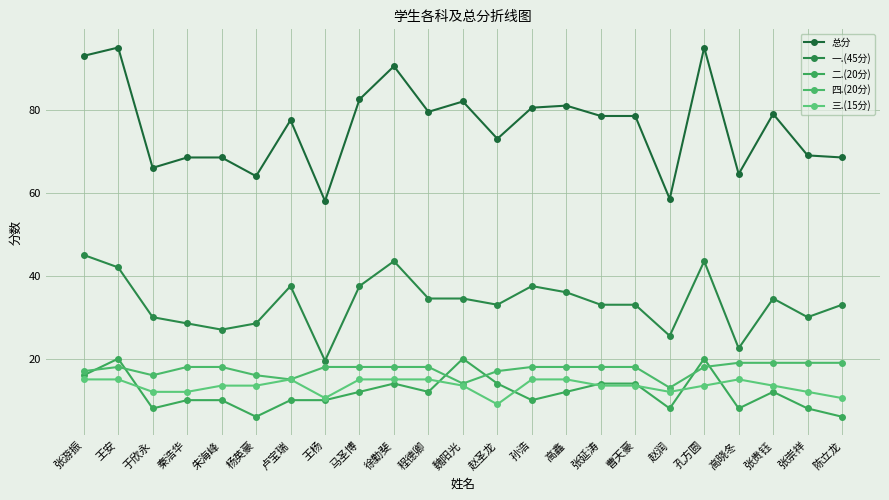

Reading right to left, what are all the values shown in this chart?

总分: 68.5	69.0	79.0	64.5	95.0	58.5	78.5	78.5	81.0	80.5	73.0	82.0	79.5	90.5	82.5	58.0	77.5	64.0	68.5	68.5	66.0	95.0	93.0
一.(45分): 33.0	30.0	34.5	22.5	43.5	25.5	33.0	33.0	36.0	37.5	33.0	34.5	34.5	43.5	37.5	19.5	37.5	28.5	27.0	28.5	30.0	42.0	45.0
二.(20分): 6.0	8.0	12.0	8.0	20.0	8.0	14.0	14.0	12.0	10.0	14.0	20.0	12.0	14.0	12.0	10.0	10.0	6.0	10.0	10.0	8.0	20.0	16.0
四.(20分): 19.0	19.0	19.0	19.0	18.0	13.0	18.0	18.0	18.0	18.0	17.0	14.0	18.0	18.0	18.0	18.0	15.0	16.0	18.0	18.0	16.0	18.0	17.0
三.(15分): 10.5	12.0	13.5	15.0	13.5	12.0	13.5	13.5	15.0	15.0	9.0	13.5	15.0	15.0	15.0	10.5	15.0	13.5	13.5	12.0	12.0	15.0	15.0